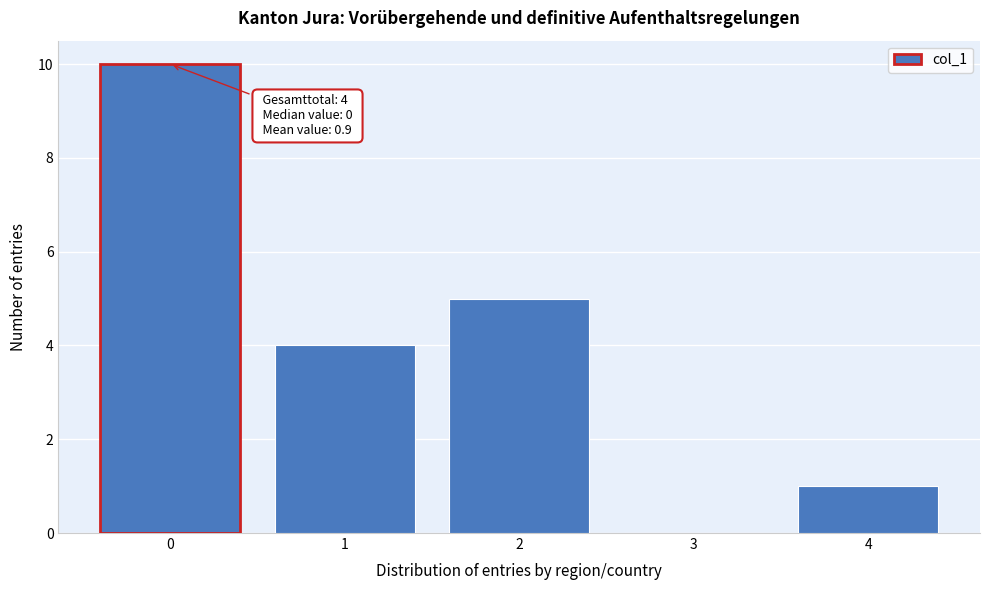

Which range on the x-axis has the tallest bar?

-0.5 to 0.5